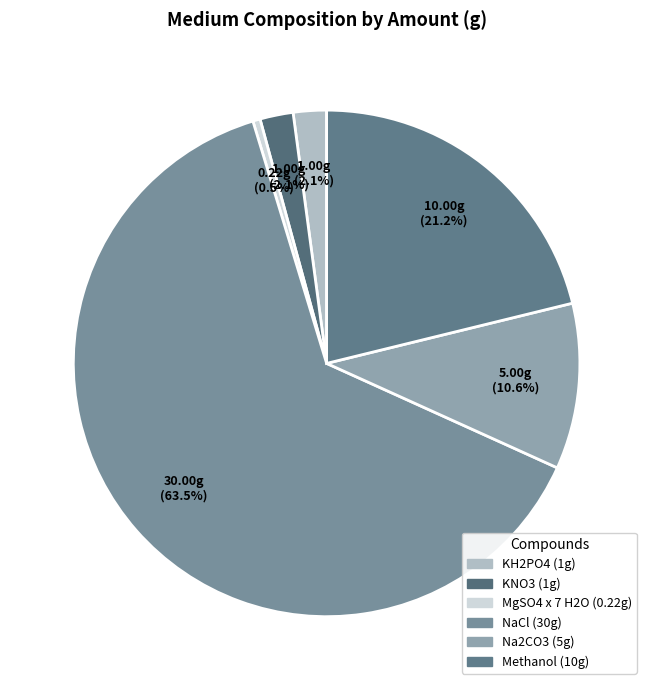

What percentage do KNO3 and Methanol together represent?

23.3%